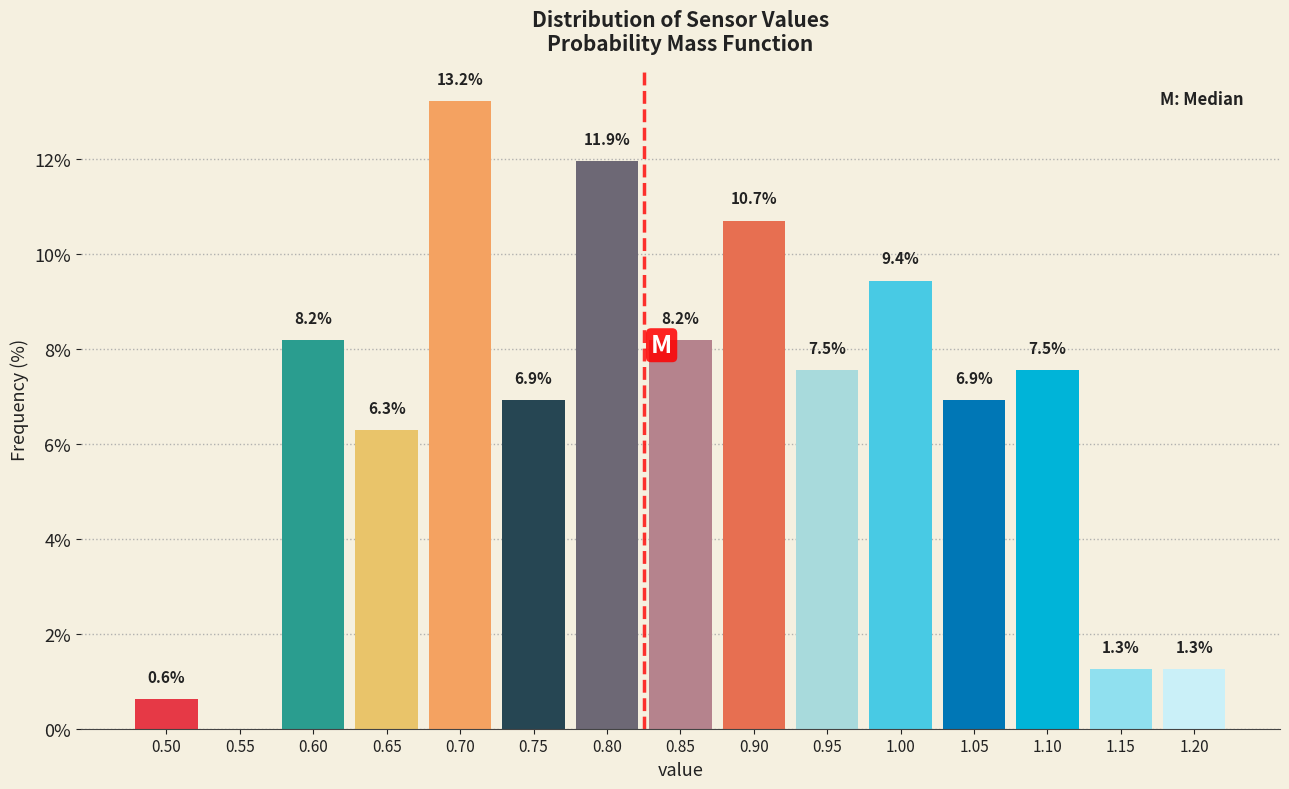

Reading right to left, what are all the values shown in this chart?

1.20=1.3	1.15=1.3	1.10=7.5	1.05=6.9	1.00=9.4	0.95=7.5	0.90=10.7	0.85=8.2	0.80=11.9	0.75=6.9	0.70=13.2	0.65=6.3	0.60=8.2	0.55=0.0	0.50=0.6